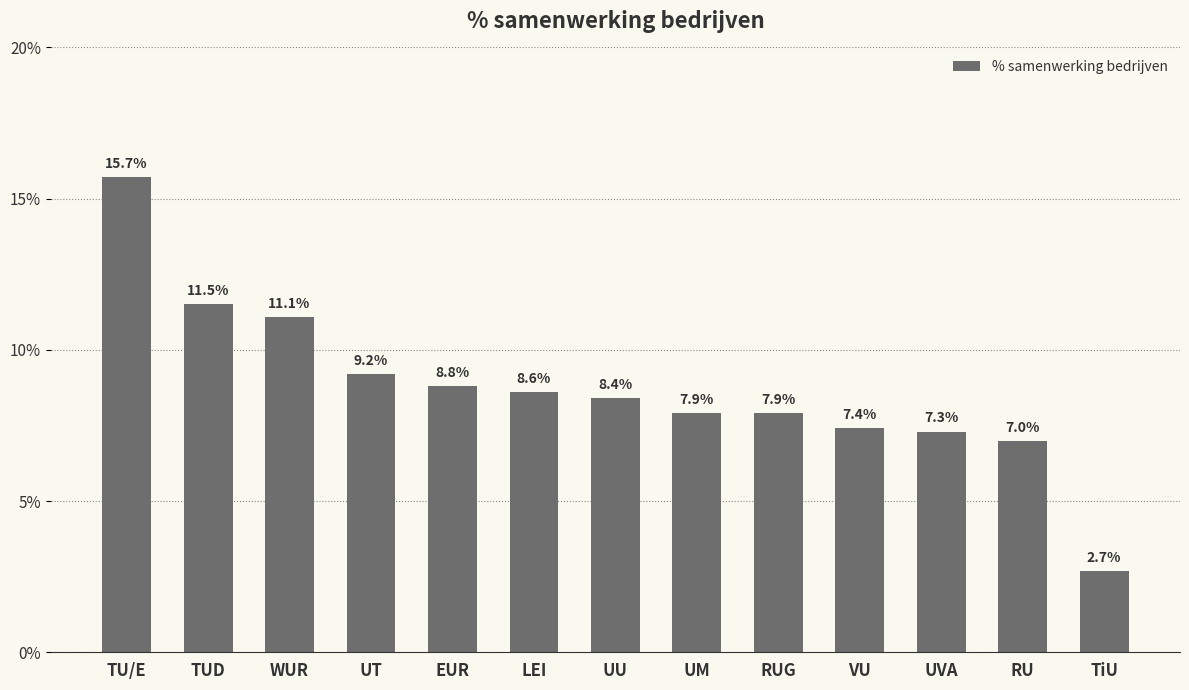

What is the sum of all values?

113.5